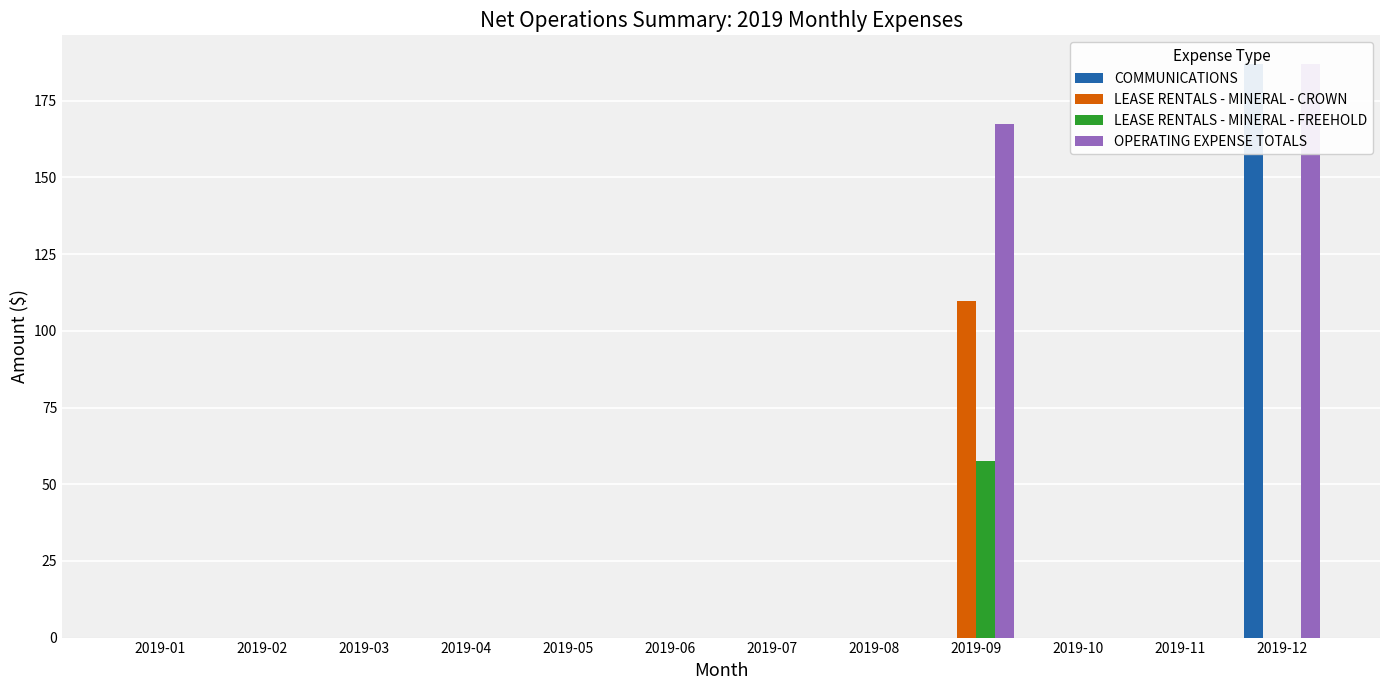

What are all the series names shown in the legend?

COMMUNICATIONS, LEASE RENTALS - MINERAL - CROWN, LEASE RENTALS - MINERAL - FREEHOLD, OPERATING EXPENSE TOTALS